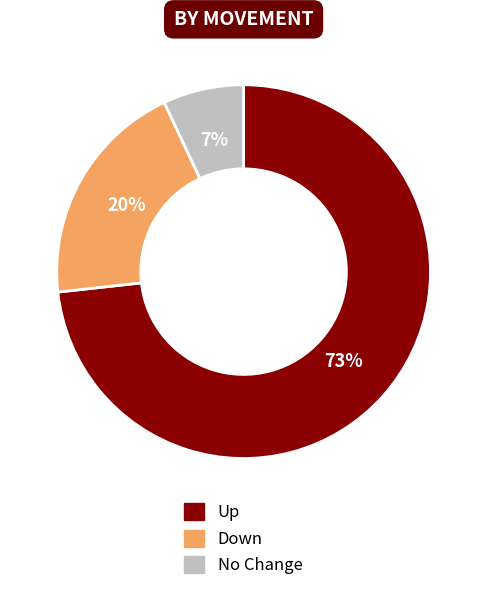

To the nearest percent, what is the average slice percentage?

33%